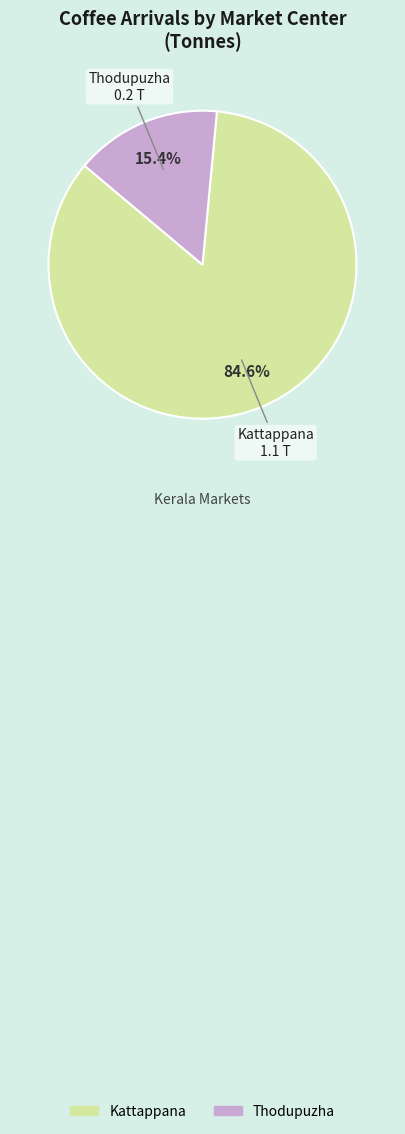

What is the largest slice in the pie chart?

Kattappana